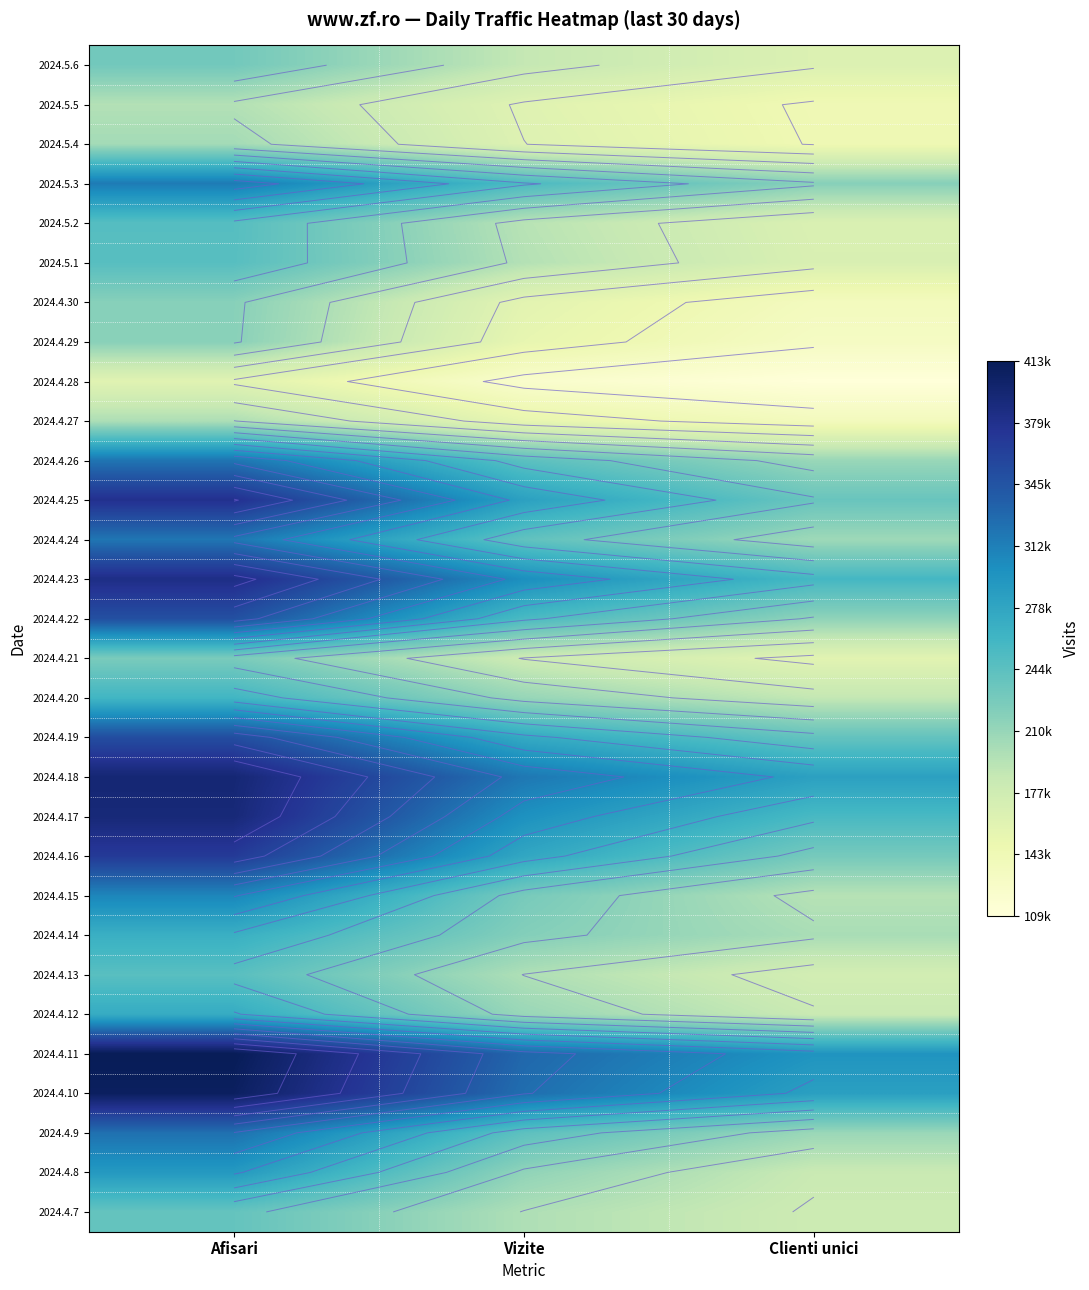

What is the maximum value shown in the chart?

413180